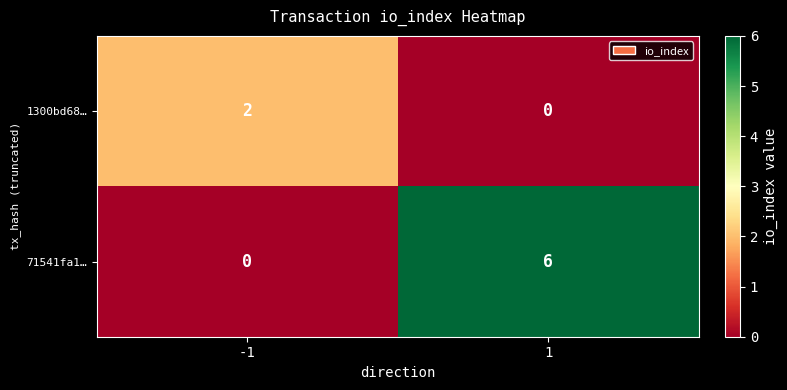

Which series has the widest spread of values?

71541fa1…